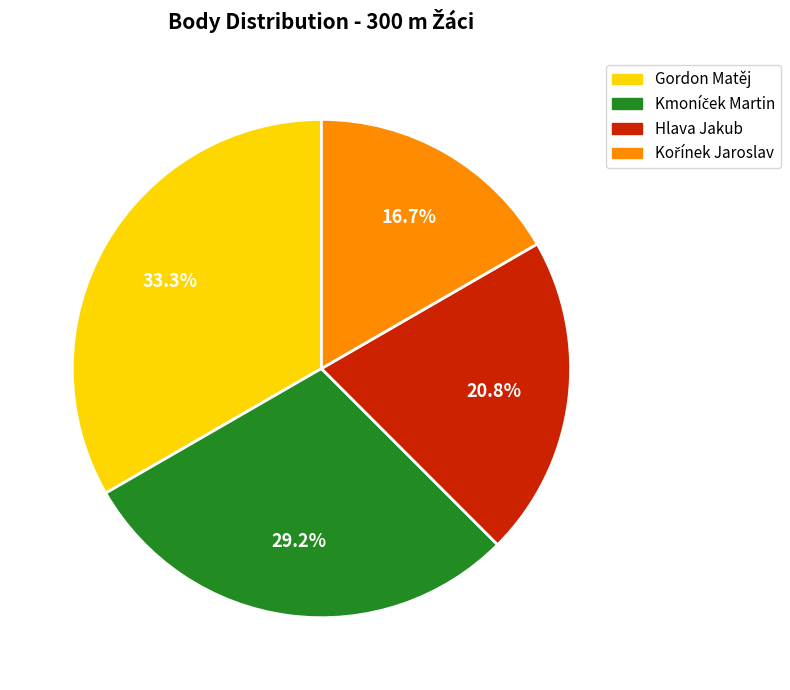

How many segments does this pie chart have?

4